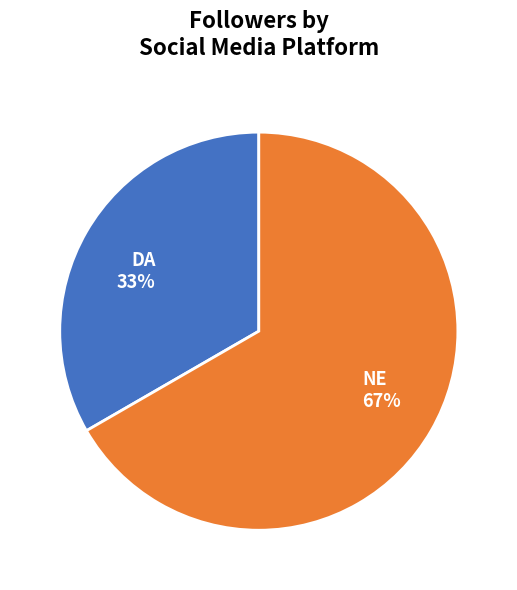

Is there any slice that represents more than half of the pie?

Yes